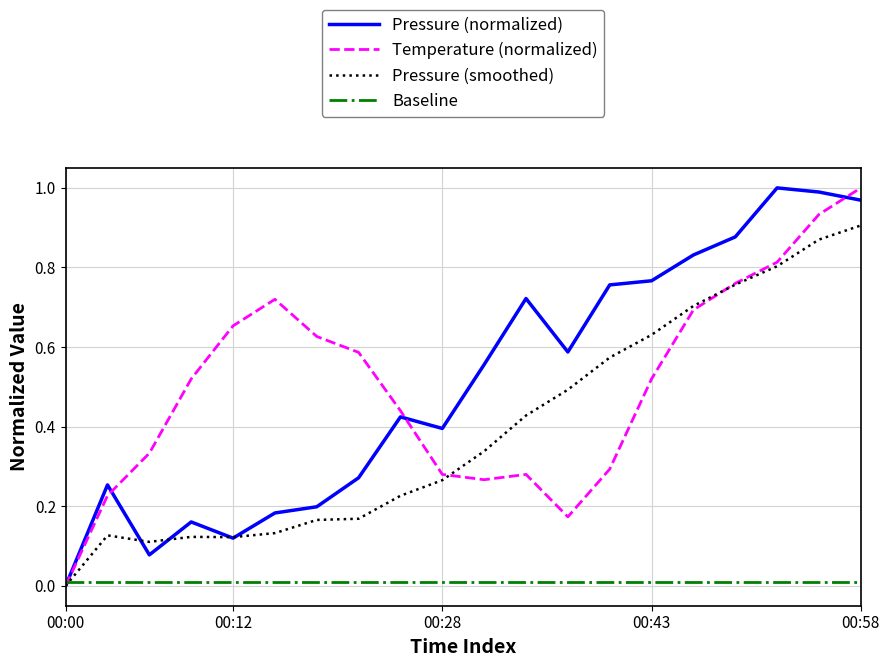

How many lines are shown in the chart?

4